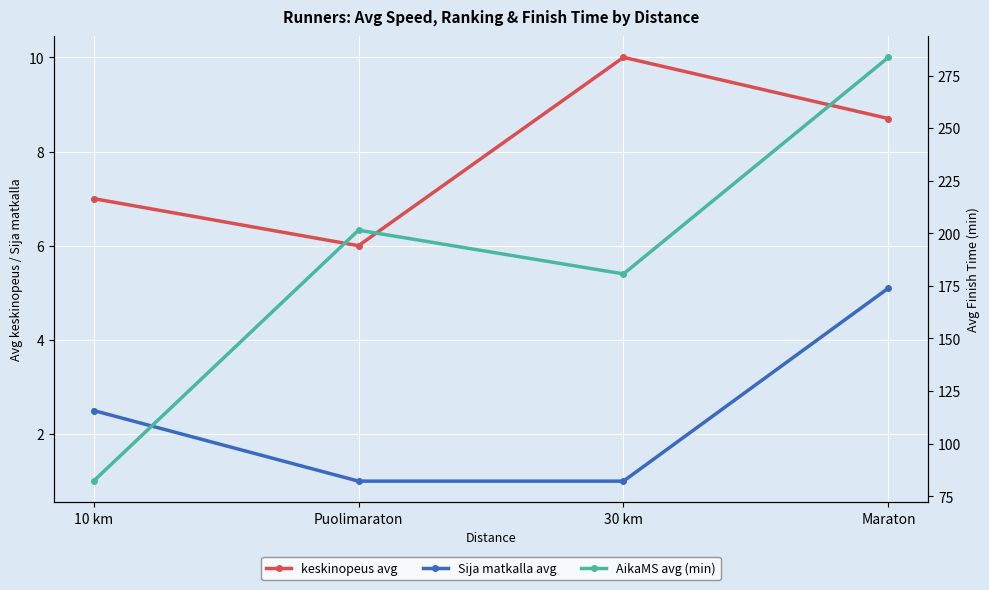

What is the spread (max minus min) of values at Puolimaraton?

200.5